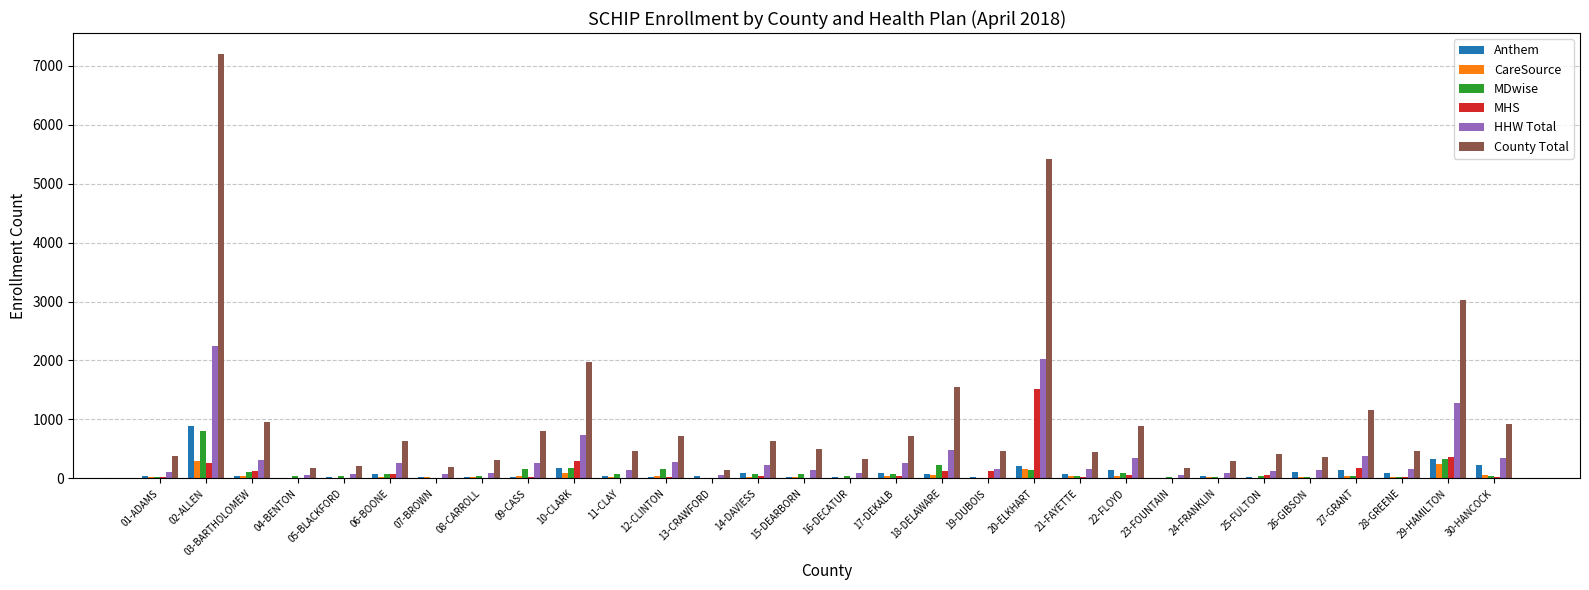

What is the sum of the County Total values at 08-CARROLL and 04-BENTON?

481